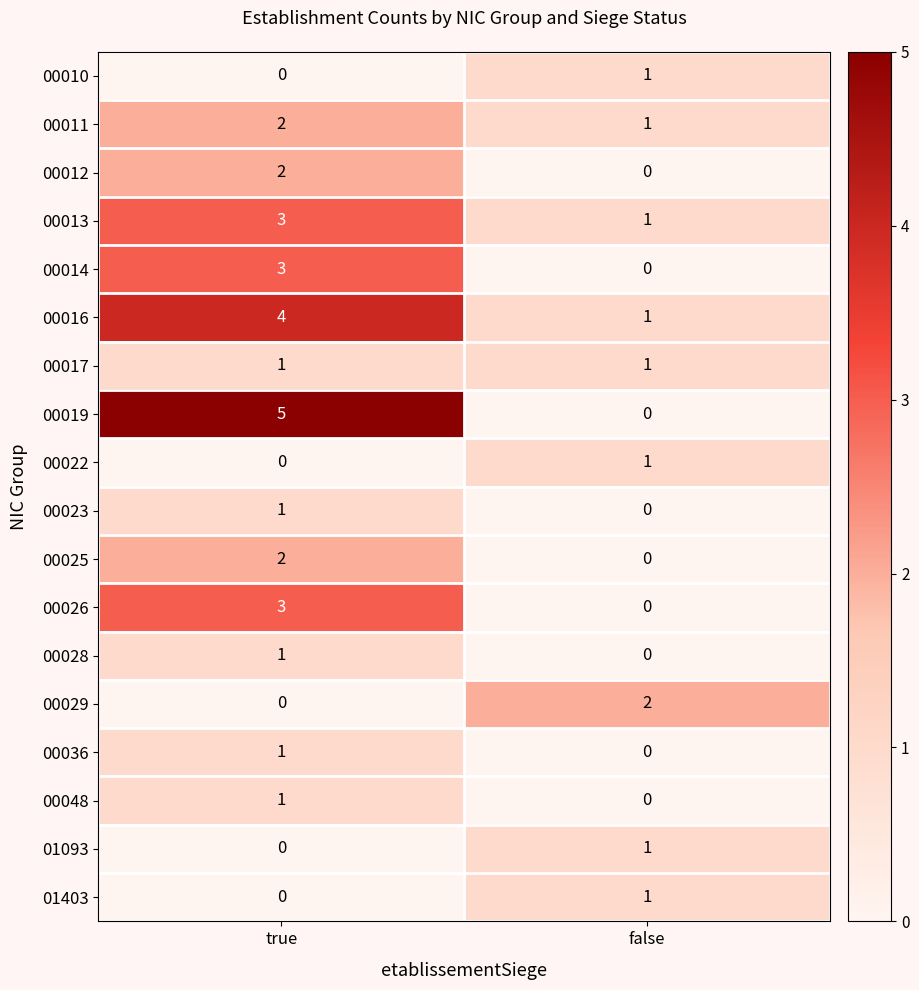

Where is 00026 nearest to the value 1?

false